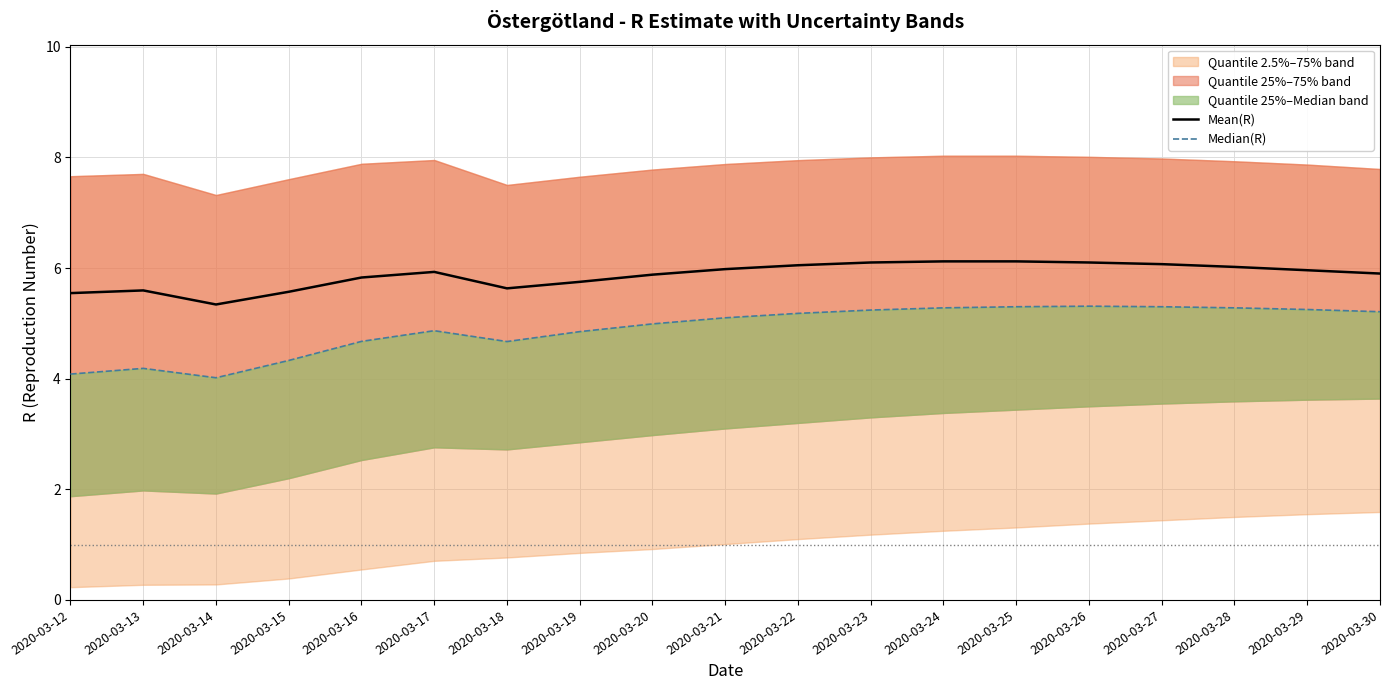

What is the difference between the second highest and second lowest values in the Median(R) series?

1.2